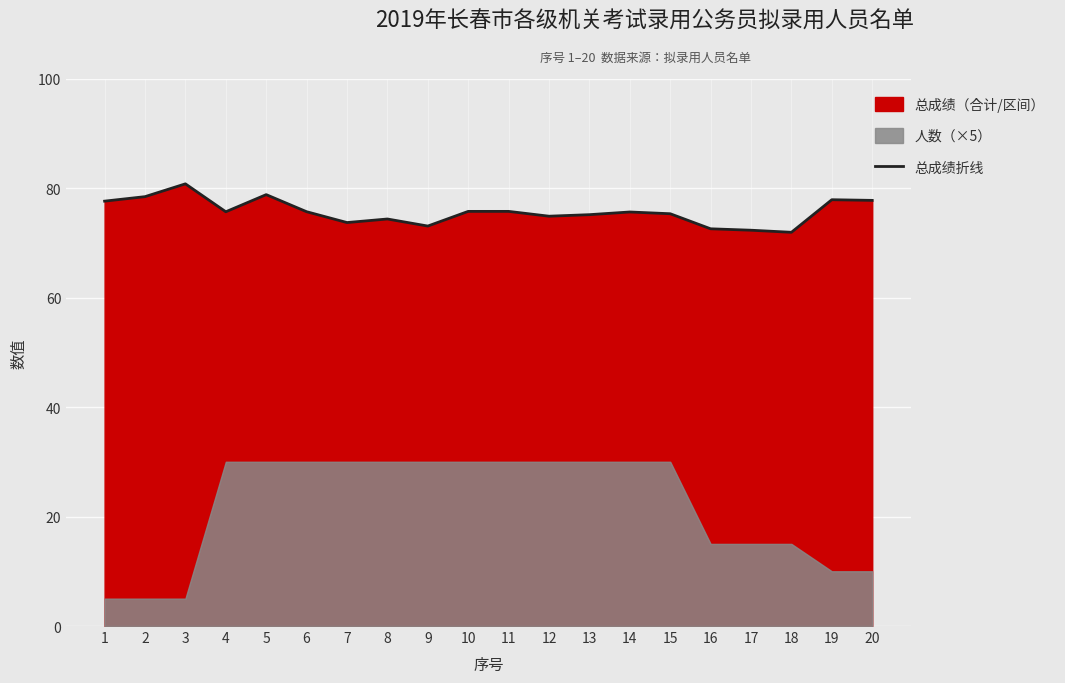

The value at 16 is 113.4. True or false?

False